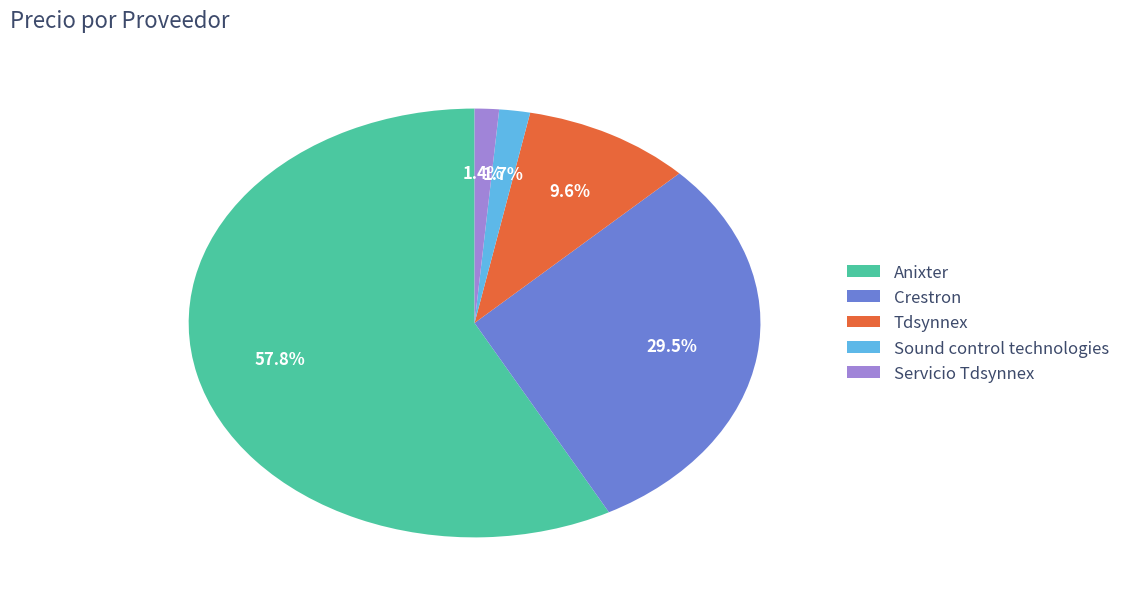

Does Anixter represent more than half of the total?

Yes